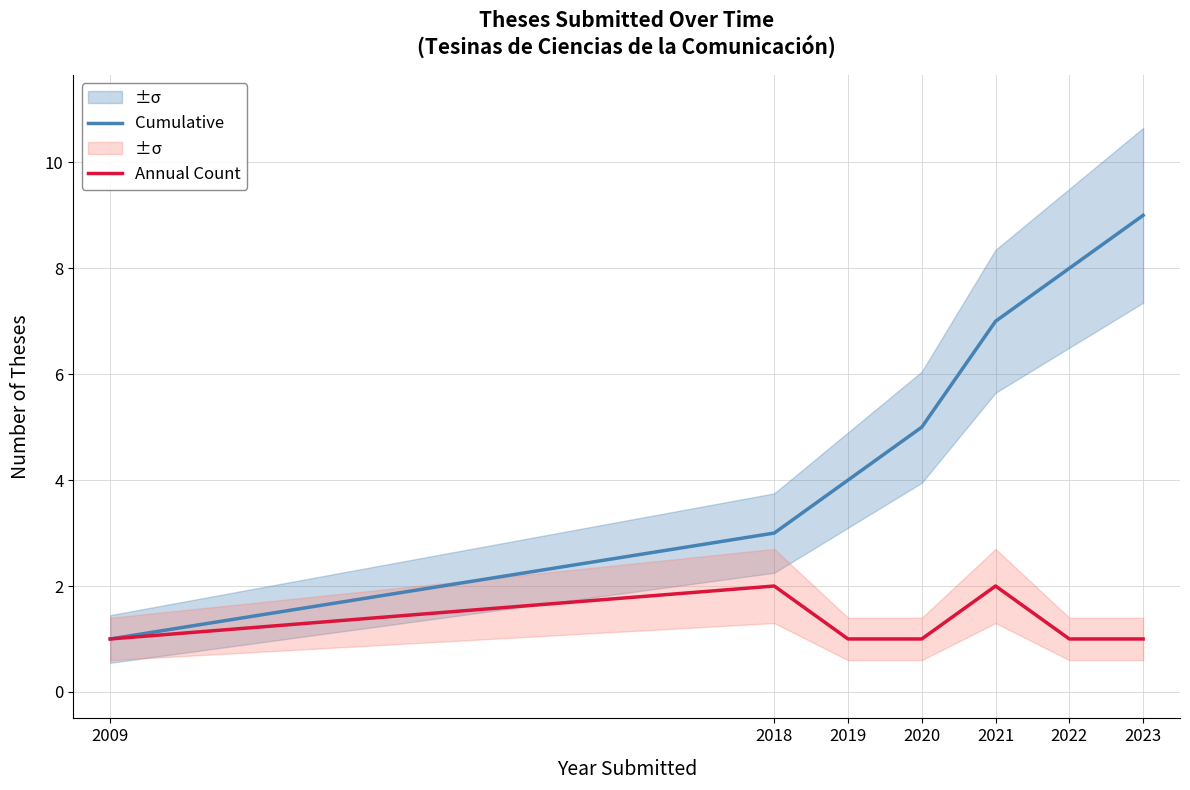

Reading left to right, list all the values displayed in this chart.

Cumulative: 2009=1	2018=3	2019=4	2020=5	2021=7	2022=8	2023=9
Annual Count: 2009=1	2018=2	2019=1	2020=1	2021=2	2022=1	2023=1